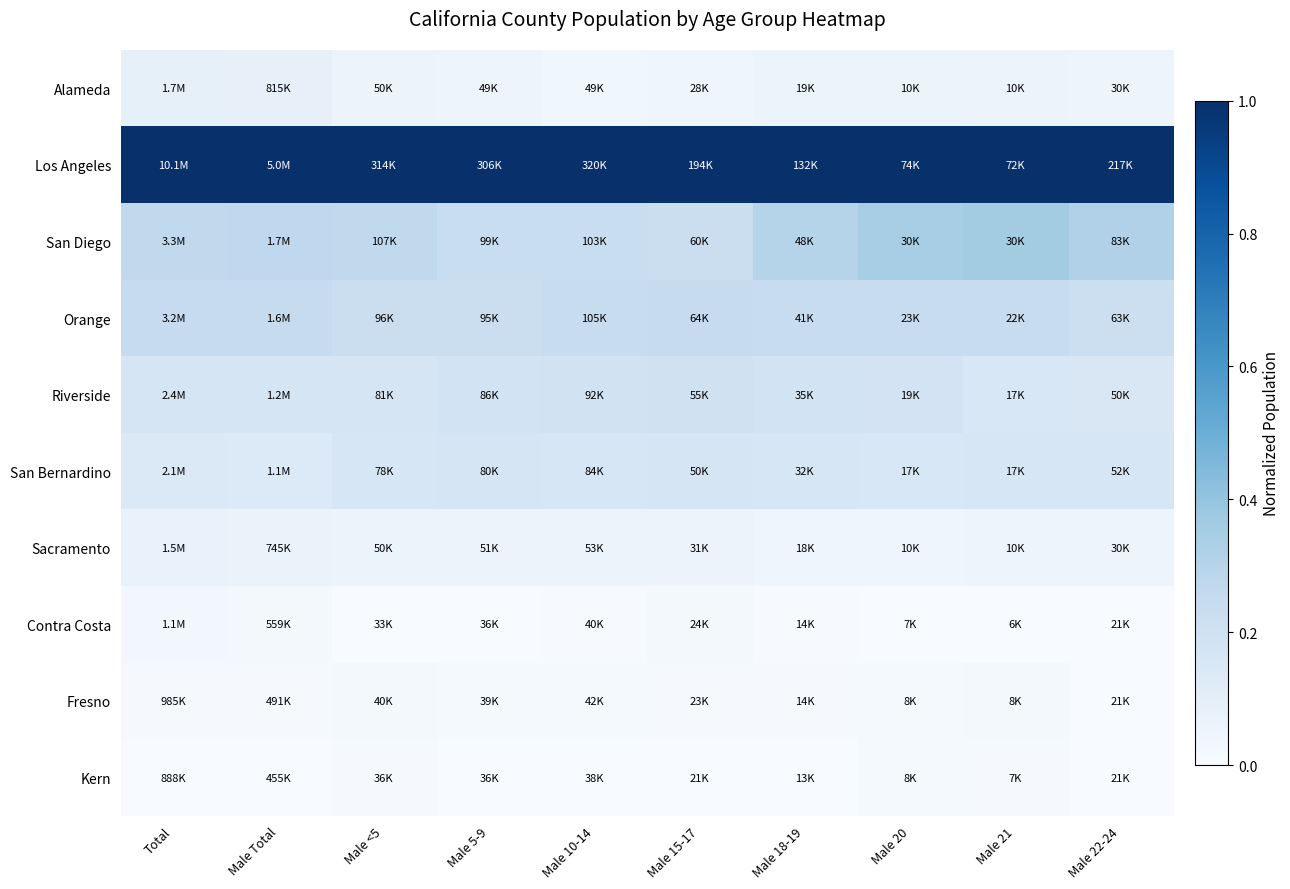

Reading right to left, what are all the values shown in this chart?

Alameda: Male 22-24=0.0	Male 21=0.1	Male 20=0.1	Male 18-19=0.1	Male 15-17=0.0	Male 10-14=0.0	Male 5-9=0.1	Male <5=0.1	Male Total=0.1	Total=0.1
Los Angeles: Male 22-24=1.0	Male 21=1.0	Male 20=1.0	Male 18-19=1.0	Male 15-17=1.0	Male 10-14=1.0	Male 5-9=1.0	Male <5=1.0	Male Total=1.0	Total=1.0
San Diego: Male 22-24=0.3	Male 21=0.4	Male 20=0.3	Male 18-19=0.3	Male 15-17=0.2	Male 10-14=0.2	Male 5-9=0.2	Male <5=0.3	Male Total=0.3	Total=0.3
Orange: Male 22-24=0.2	Male 21=0.2	Male 20=0.2	Male 18-19=0.2	Male 15-17=0.2	Male 10-14=0.2	Male 5-9=0.2	Male <5=0.2	Male Total=0.2	Total=0.2
Riverside: Male 22-24=0.2	Male 21=0.2	Male 20=0.2	Male 18-19=0.2	Male 15-17=0.2	Male 10-14=0.2	Male 5-9=0.2	Male <5=0.2	Male Total=0.2	Total=0.2
San Bernardino: Male 22-24=0.2	Male 21=0.2	Male 20=0.2	Male 18-19=0.2	Male 15-17=0.2	Male 10-14=0.2	Male 5-9=0.2	Male <5=0.2	Male Total=0.1	Total=0.1
Sacramento: Male 22-24=0.0	Male 21=0.0	Male 20=0.0	Male 18-19=0.0	Male 15-17=0.1	Male 10-14=0.1	Male 5-9=0.1	Male <5=0.1	Male Total=0.1	Total=0.1
Contra Costa: Male 22-24=0.0	Male 21=0.0	Male 20=0.0	Male 18-19=0.0	Male 15-17=0.0	Male 10-14=0.0	Male 5-9=0.0	Male <5=0.0	Male Total=0.0	Total=0.0
Fresno: Male 22-24=0.0	Male 21=0.0	Male 20=0.0	Male 18-19=0.0	Male 15-17=0.0	Male 10-14=0.0	Male 5-9=0.0	Male <5=0.0	Male Total=0.0	Total=0.0
Kern: Male 22-24=0.0	Male 21=0.0	Male 20=0.0	Male 18-19=0.0	Male 15-17=0.0	Male 10-14=0.0	Male 5-9=0.0	Male <5=0.0	Male Total=0.0	Total=0.0